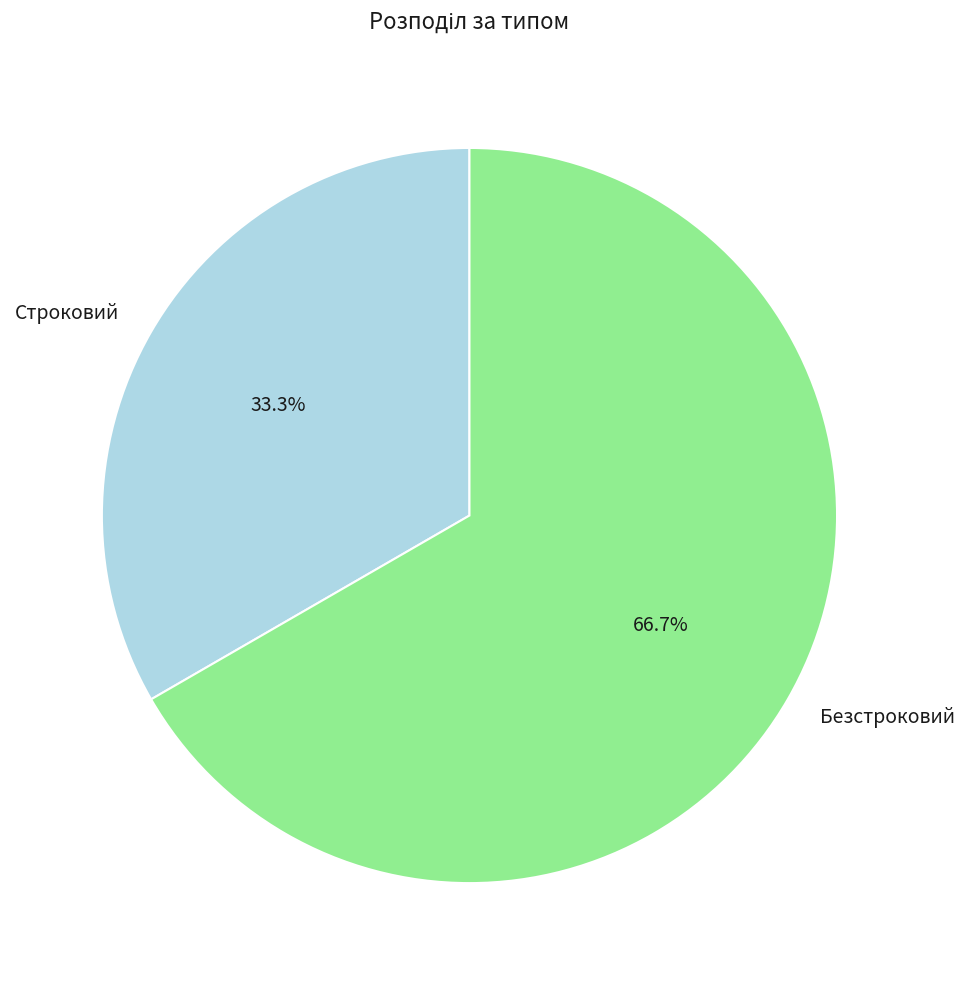

How many slices are in this pie chart?

2